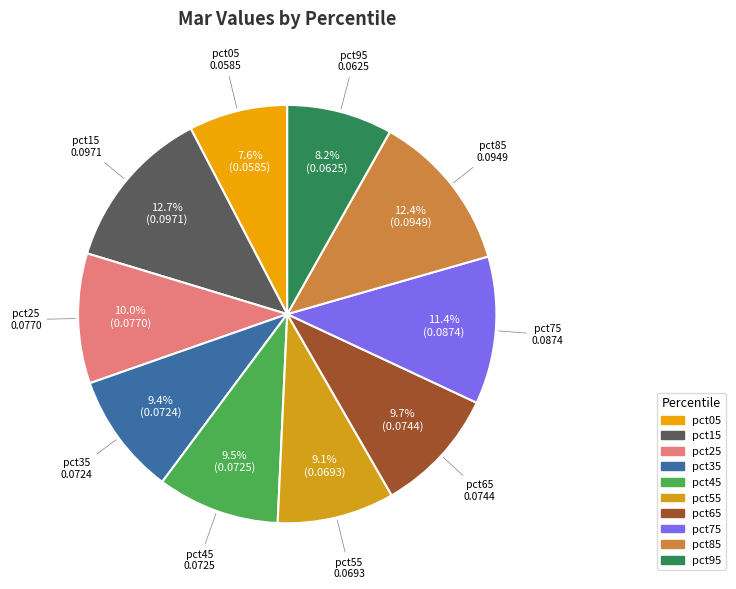

What percentage is the pct15 slice, to the nearest percent?

13%